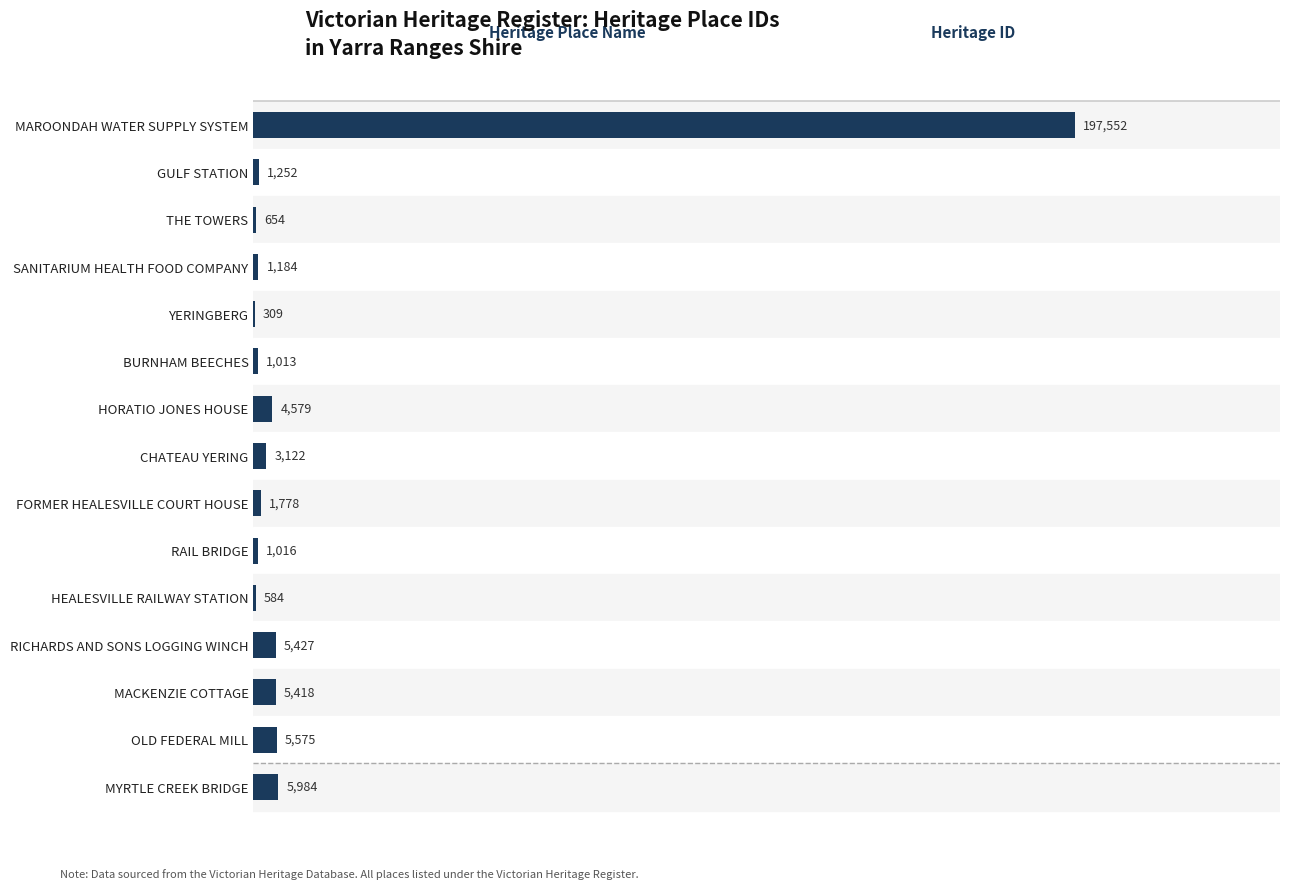

Which has a higher value, HORATIO JONES HOUSE or RICHARDS AND SONS LOGGING WINCH?

RICHARDS AND SONS LOGGING WINCH